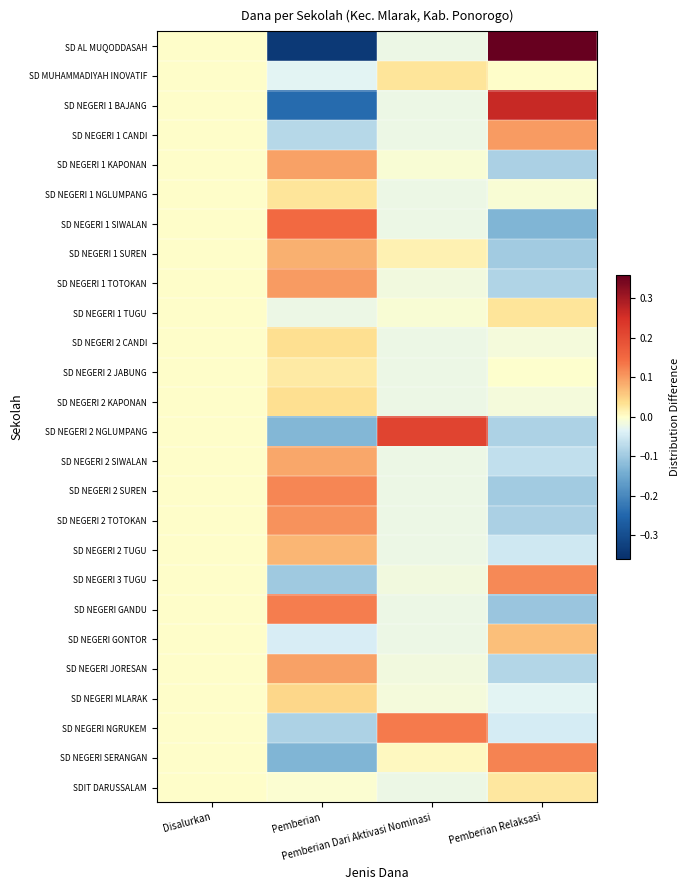

Which series has the widest spread of values?

SD AL MUQODDASAH